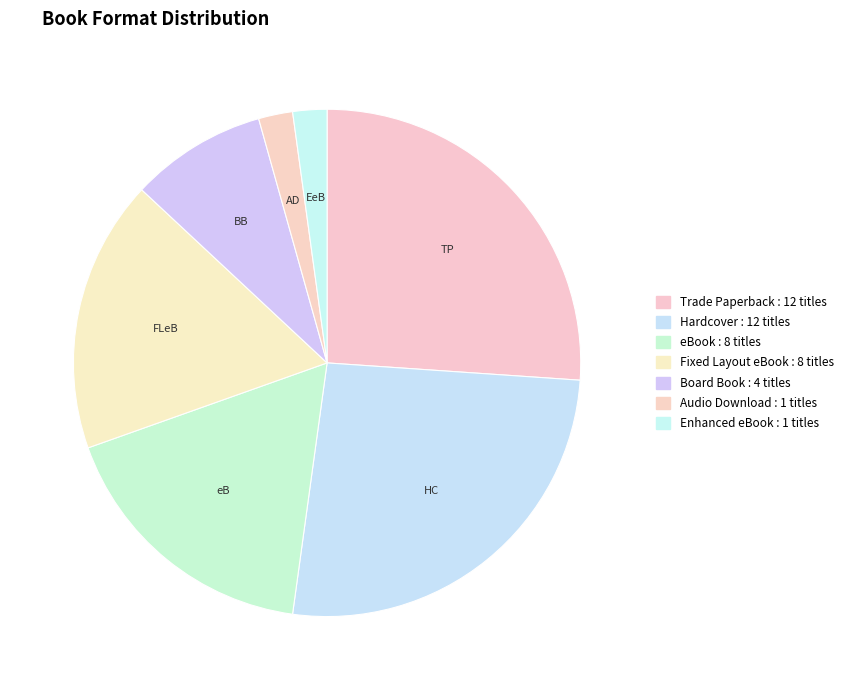

How many slices are in this pie chart?

7